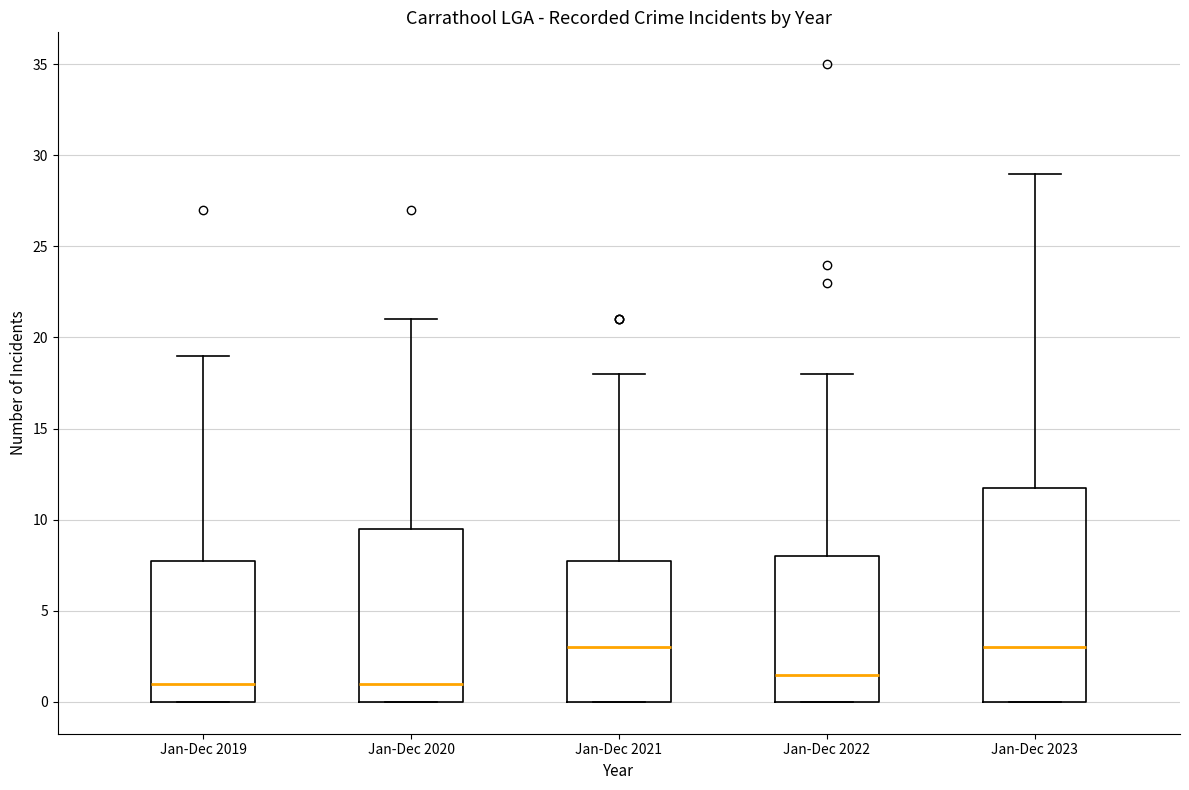

Which box is the tallest, from its lower edge to its upper edge?

Jan-Dec 2023